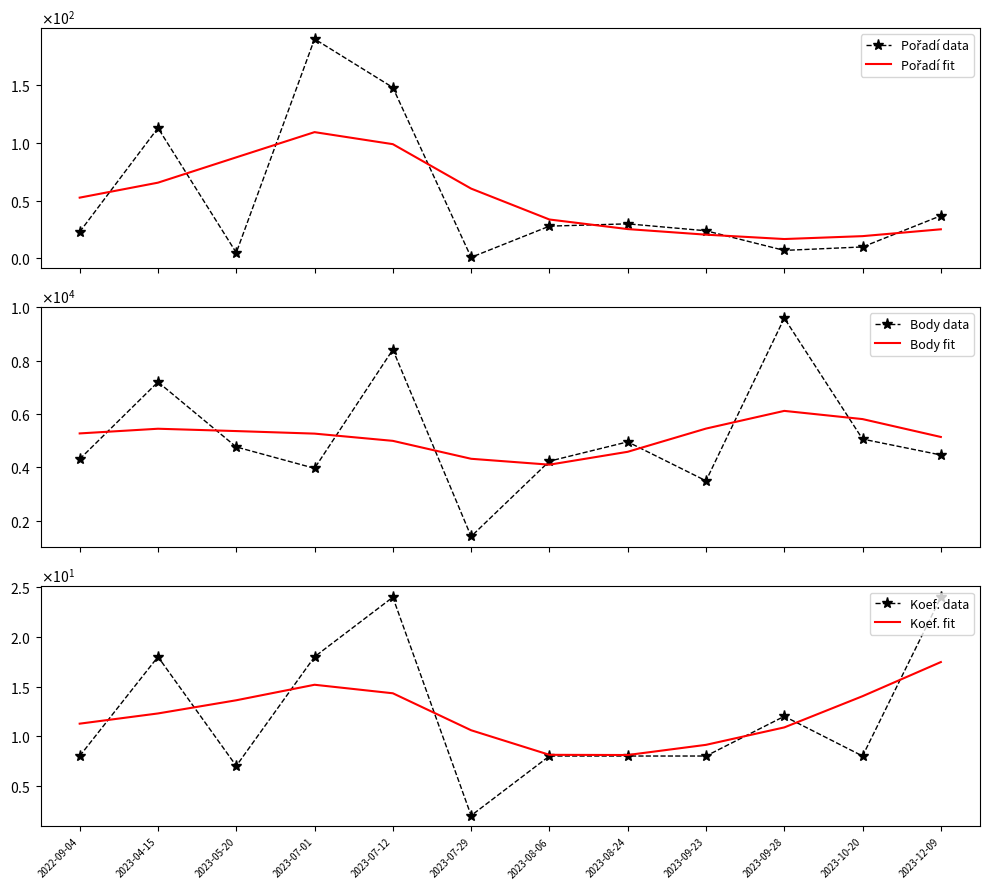

How many lines are shown in the chart?

6